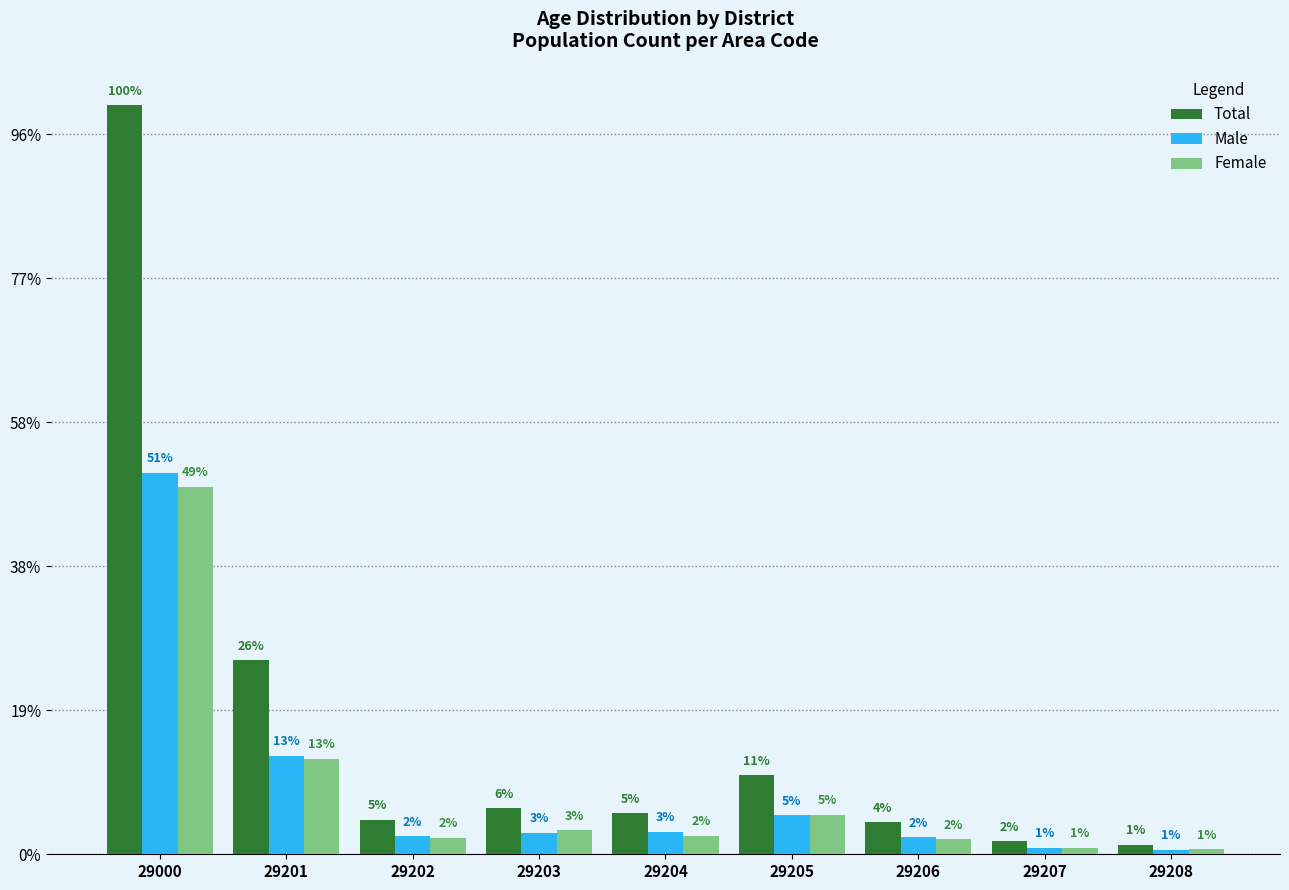

What is the total value across all series at 29203?

1276